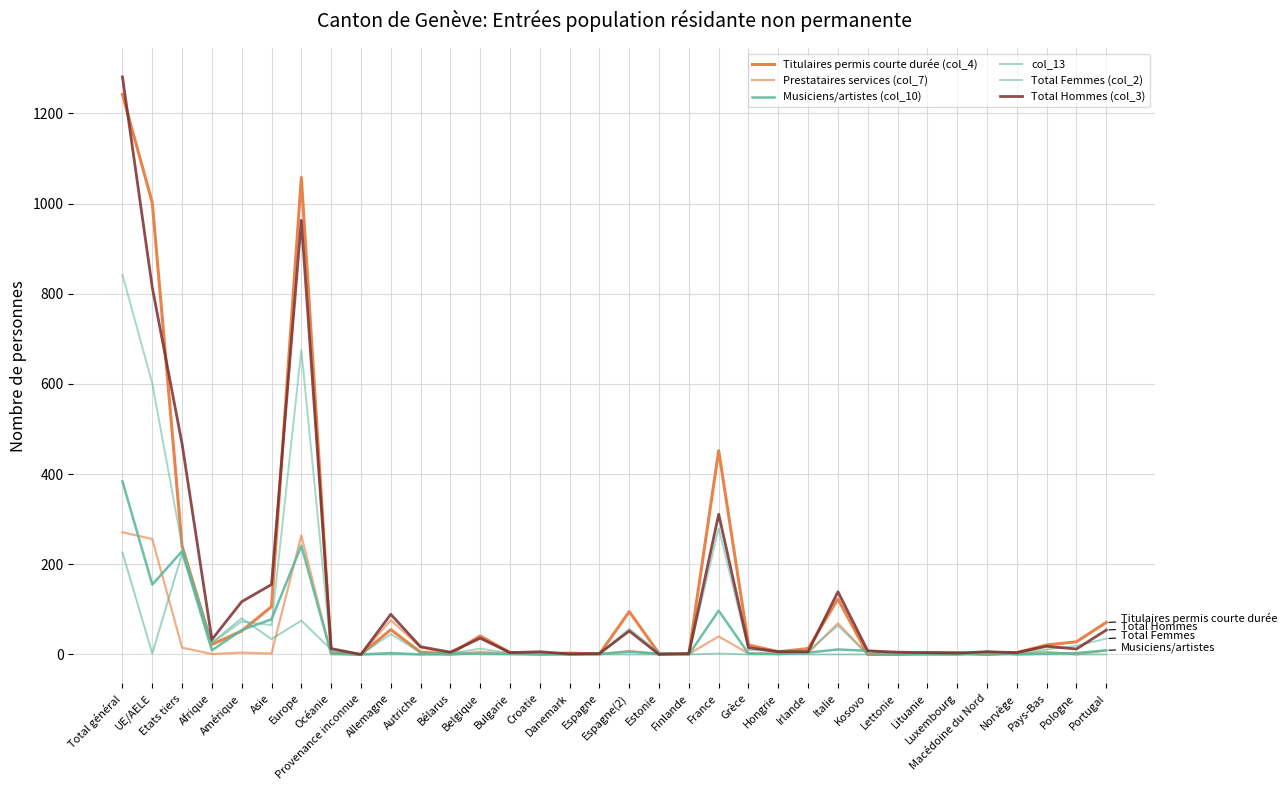

Which series has the largest range (max minus min)?

Total Hommes (col_3)